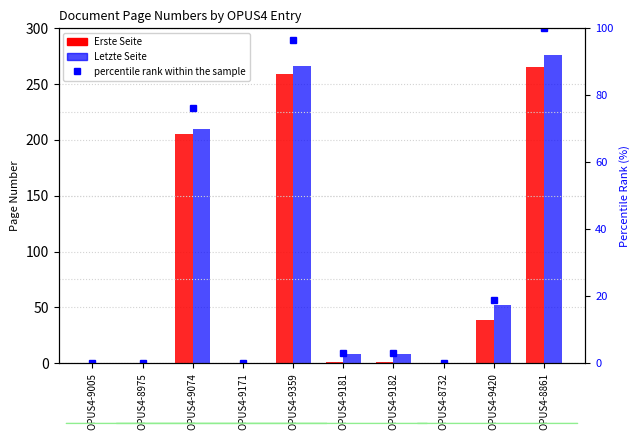

Reading left to right, transcribe all the data shown in this chart.

Erste Seite: 0.0	0.0	205.0	0.0	259.0	1.0	1.0	0.0	39.0	265.0
Letzte Seite: 0.0	0.0	210.0	0.0	266.0	8.0	8.0	0.0	52.0	276.0
percentile rank within the sample: 0.0	0.0	76.1	0.0	96.4	2.9	2.9	0.0	18.8	100.0